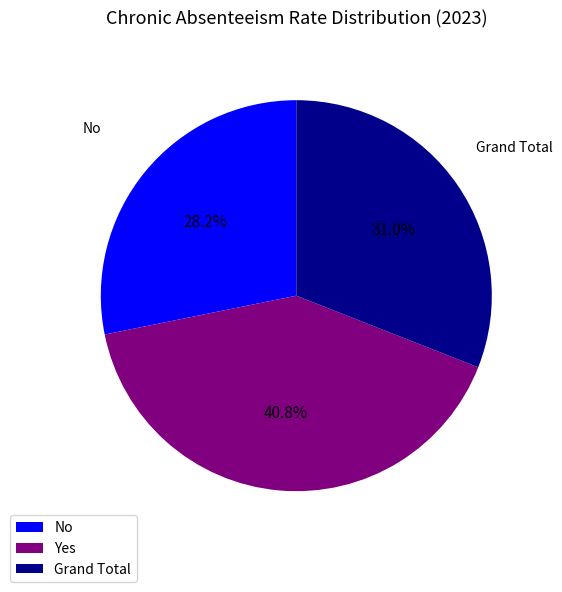

How many segments does this pie chart have?

3